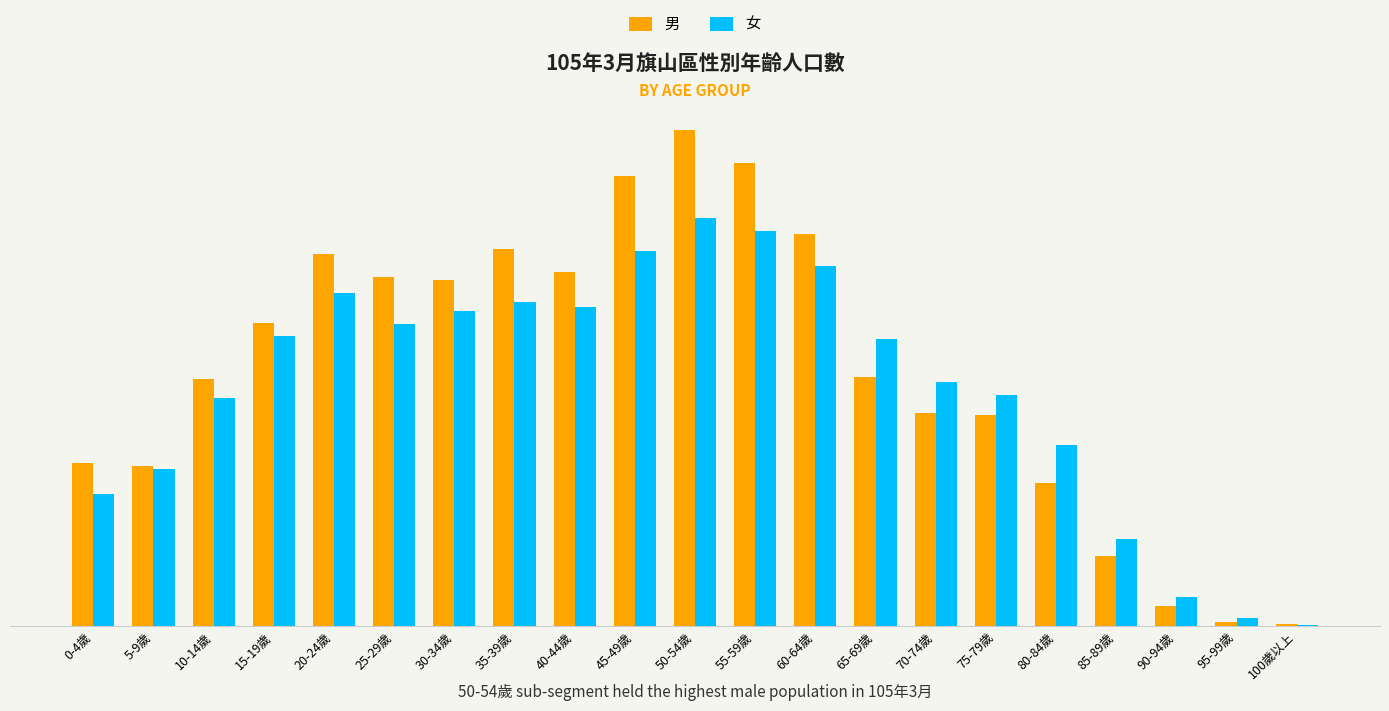

Are the bars horizontal?

No